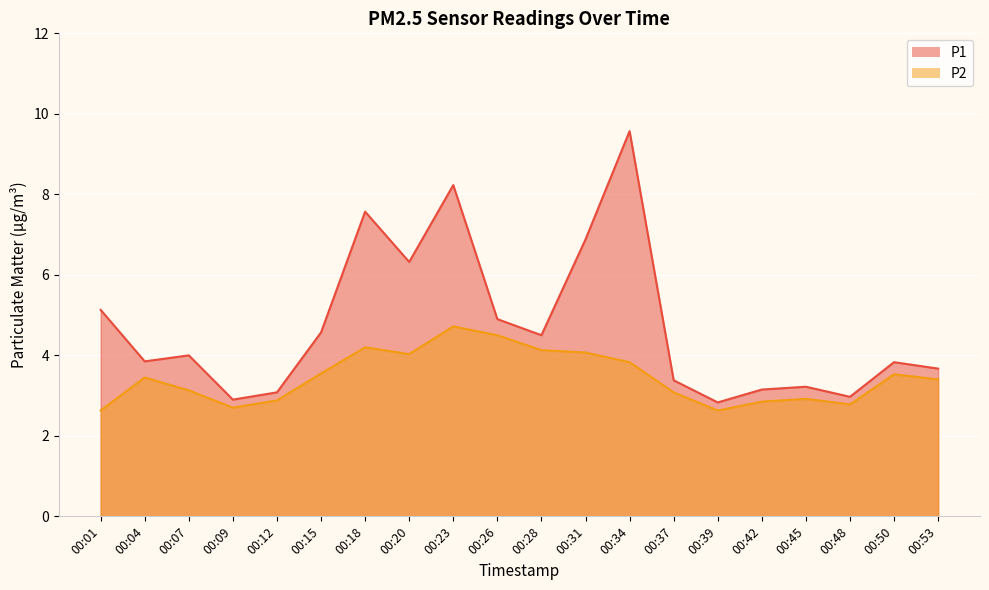

True or false: P2 and P1 intersect in this chart.

False